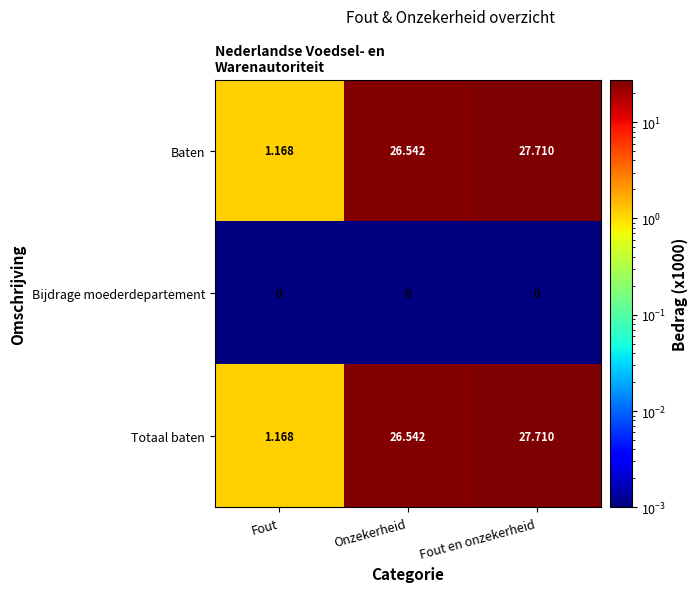

List the labels in order of Totaal baten value, smallest first.

Fout, Onzekerheid, Fout en onzekerheid